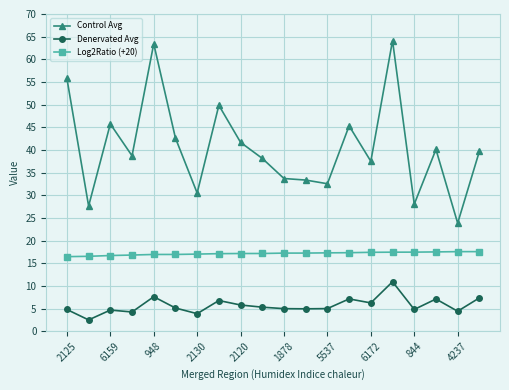

True or false: Control Avg and Log2Ratio (+20) intersect in this chart.

False